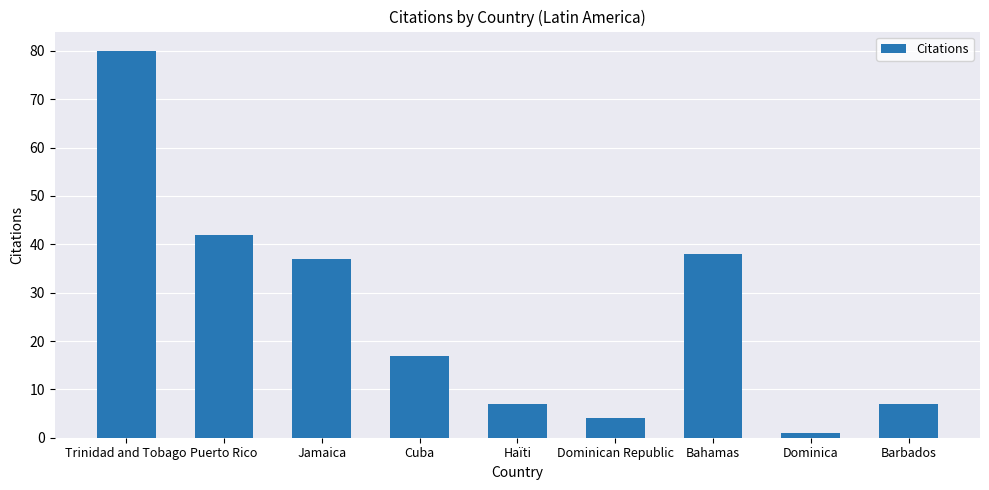

The value at Barbados is 7. True or false?

True